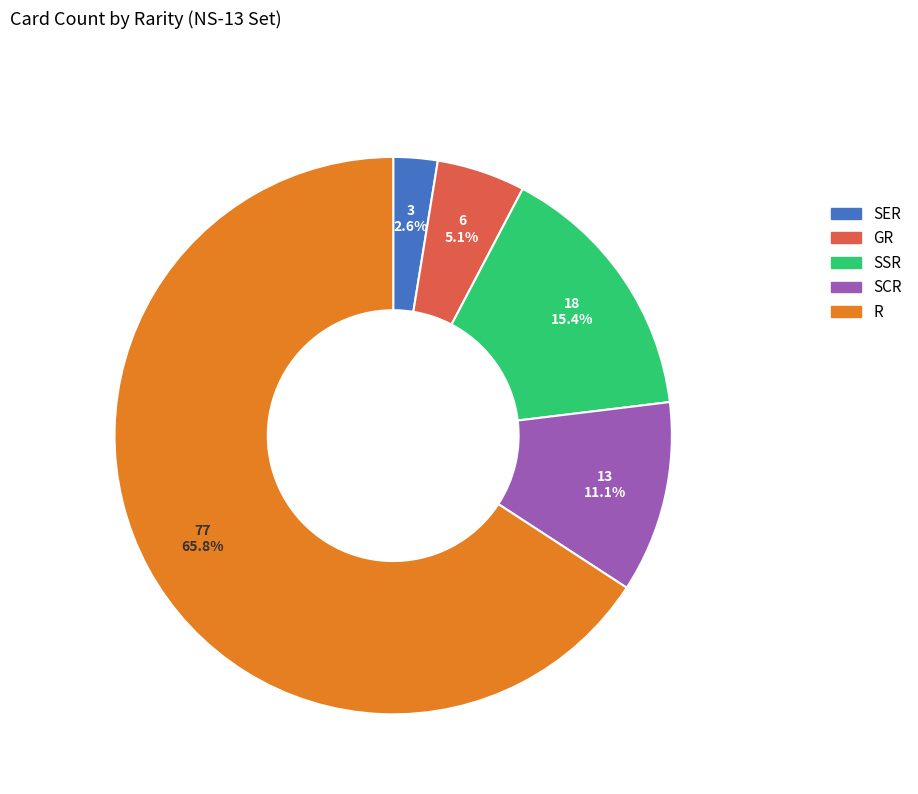

Rank the categories by value from highest to lowest.

R, SSR, SCR, GR, SER